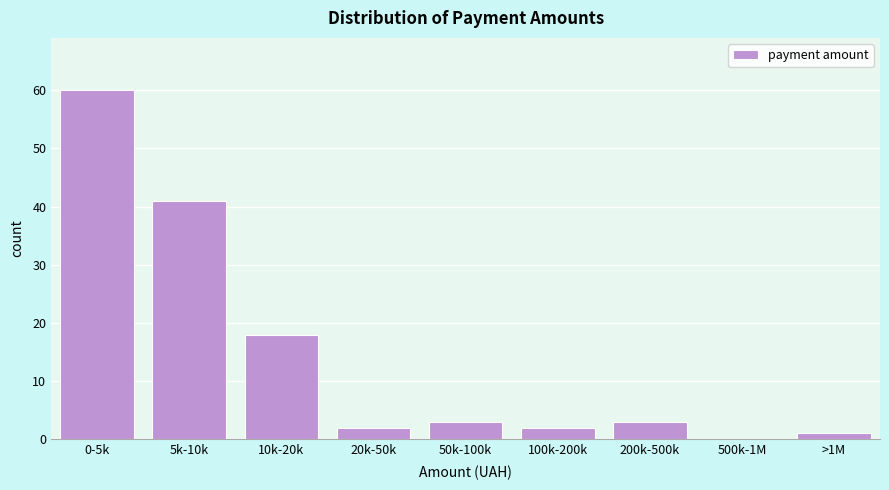

Reading right to left, extract all data points from this chart.

>1M=1	500k-1M=0	200k-500k=3	100k-200k=2	50k-100k=3	20k-50k=2	10k-20k=18	5k-10k=41	0-5k=60